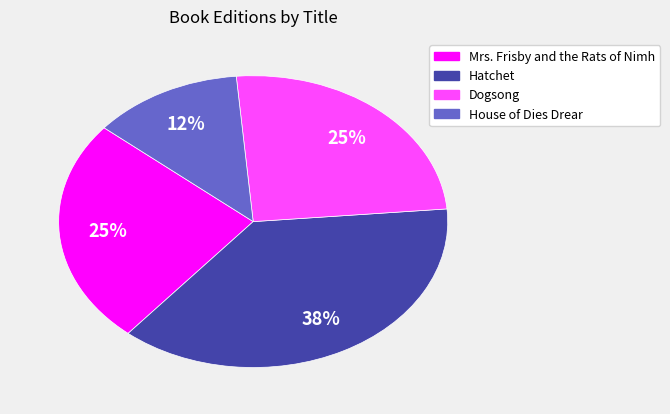

Count the number of slices in the pie.

4